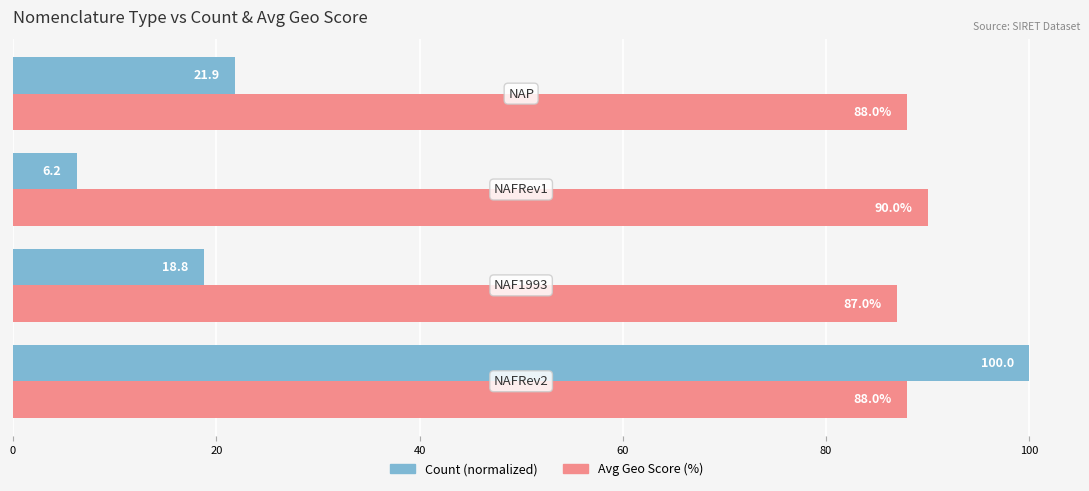

List the series in order of their overall mean, highest first.

Avg Geo Score (%), Count (normalized)